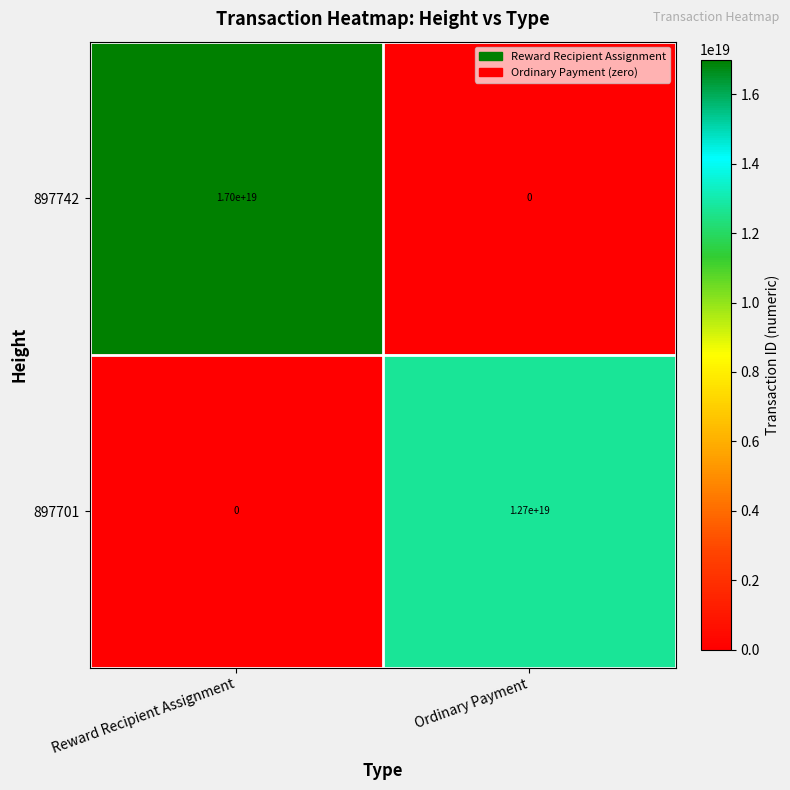

Rank the categories by 897701 value from lowest to highest.

Reward Recipient Assignment, Ordinary Payment